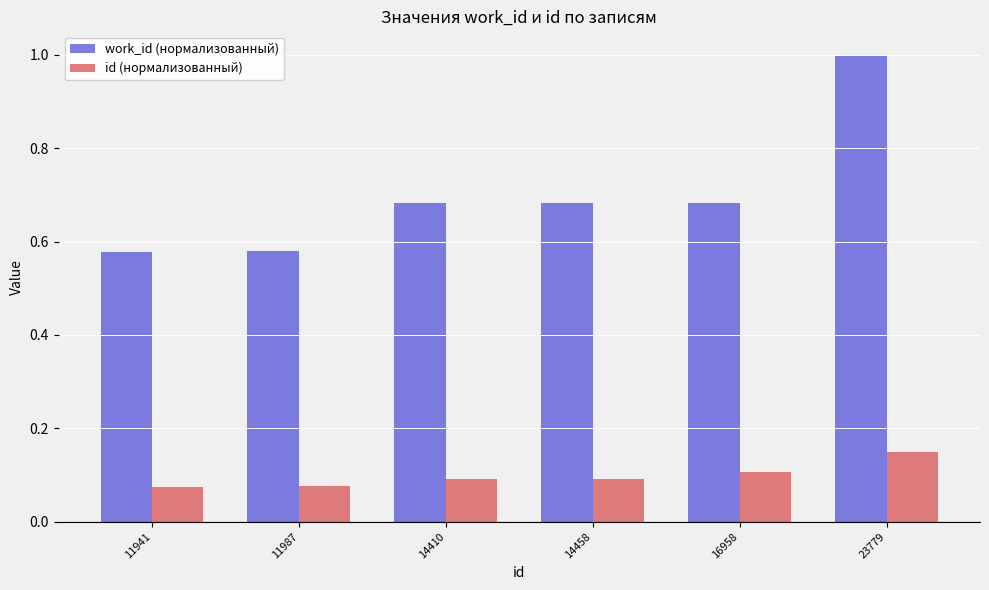

Which label corresponds to the largest value in the chart?

23779